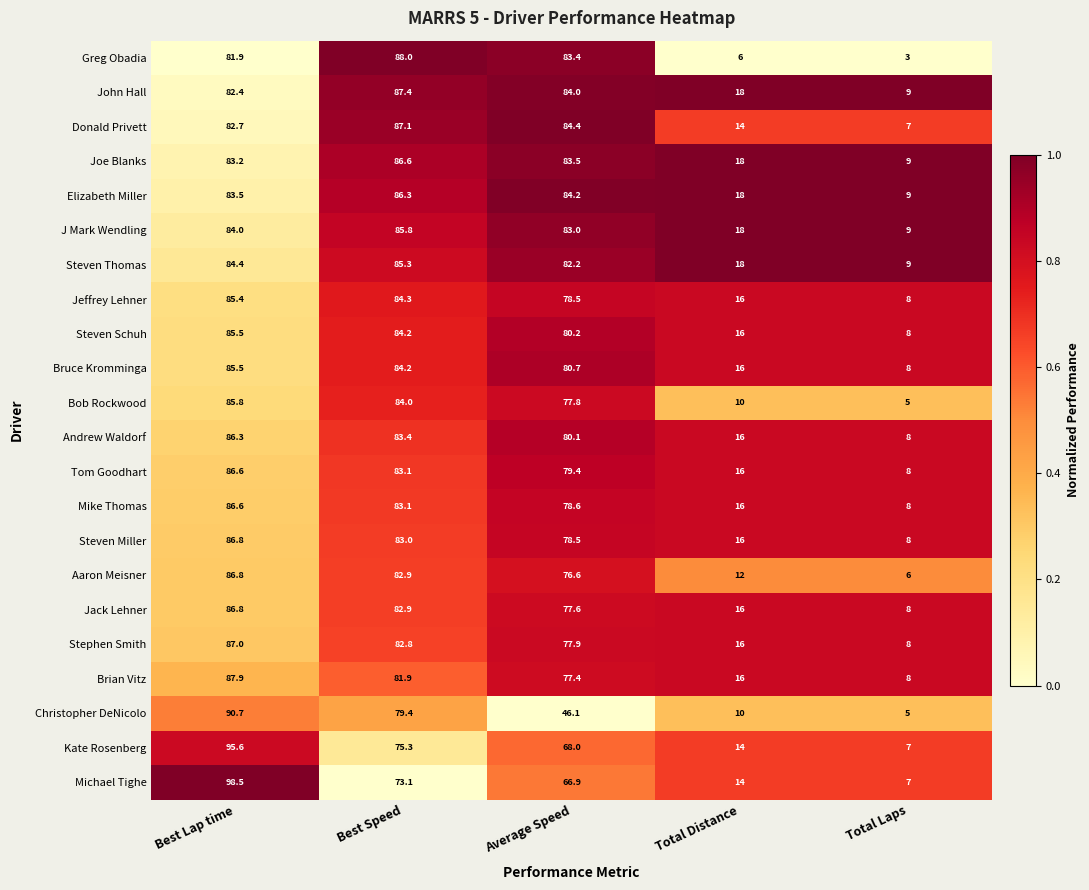

Which series has the largest total across all categories?

Elizabeth Miller